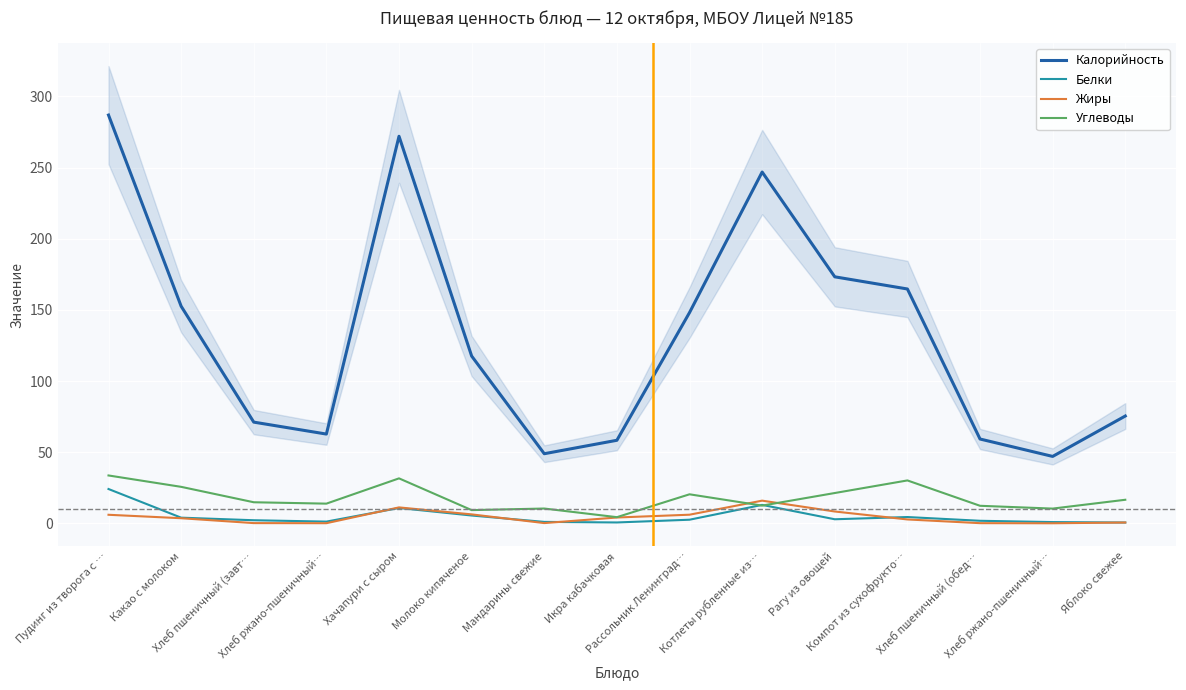

What is the maximum value shown in the chart?

286.9